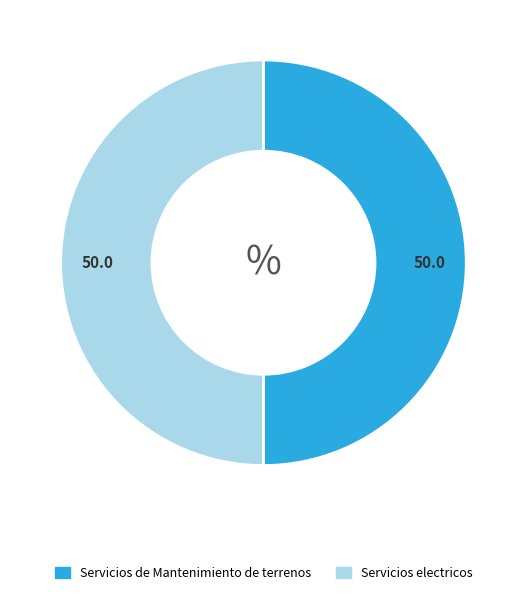

Do Servicios de Mantenimiento de terrenos and Servicios electricos together represent more than half of the pie?

Yes